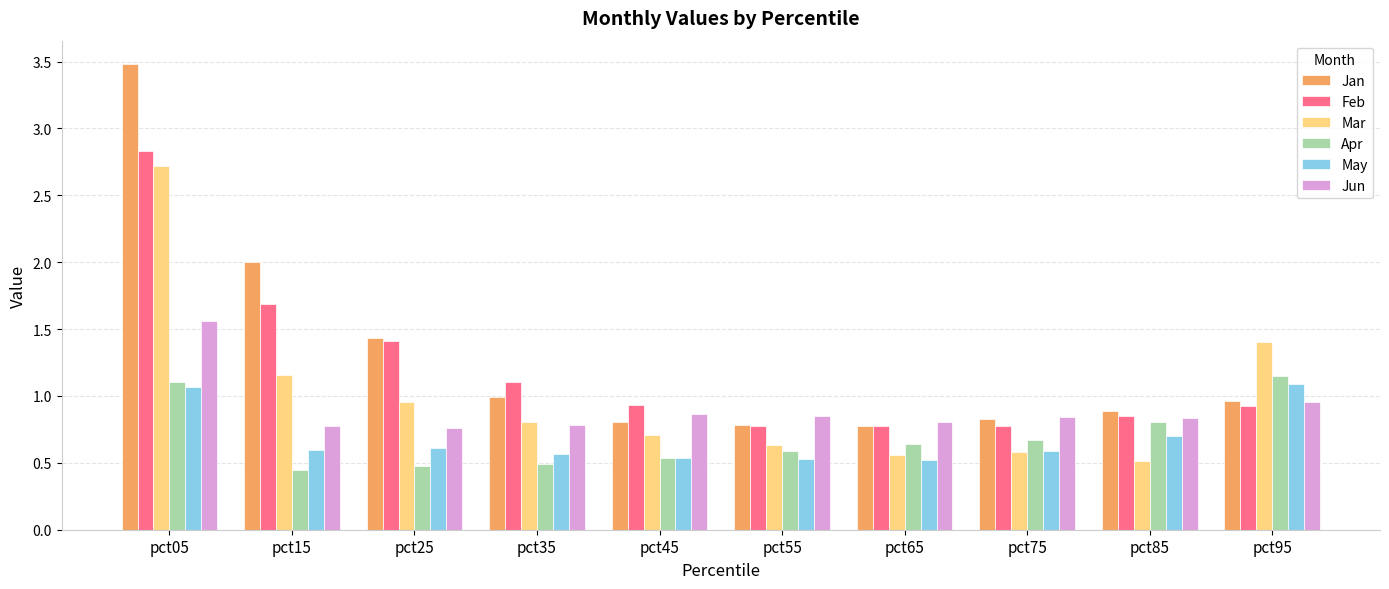

What is the average value of the May series?

0.7